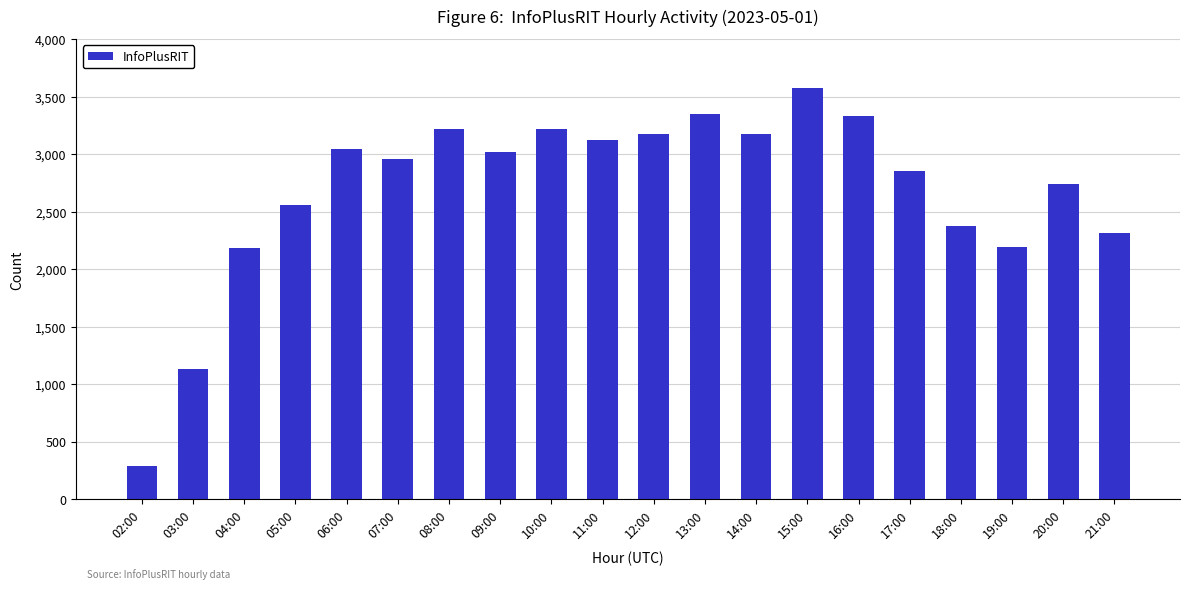

What is the average value?

2692